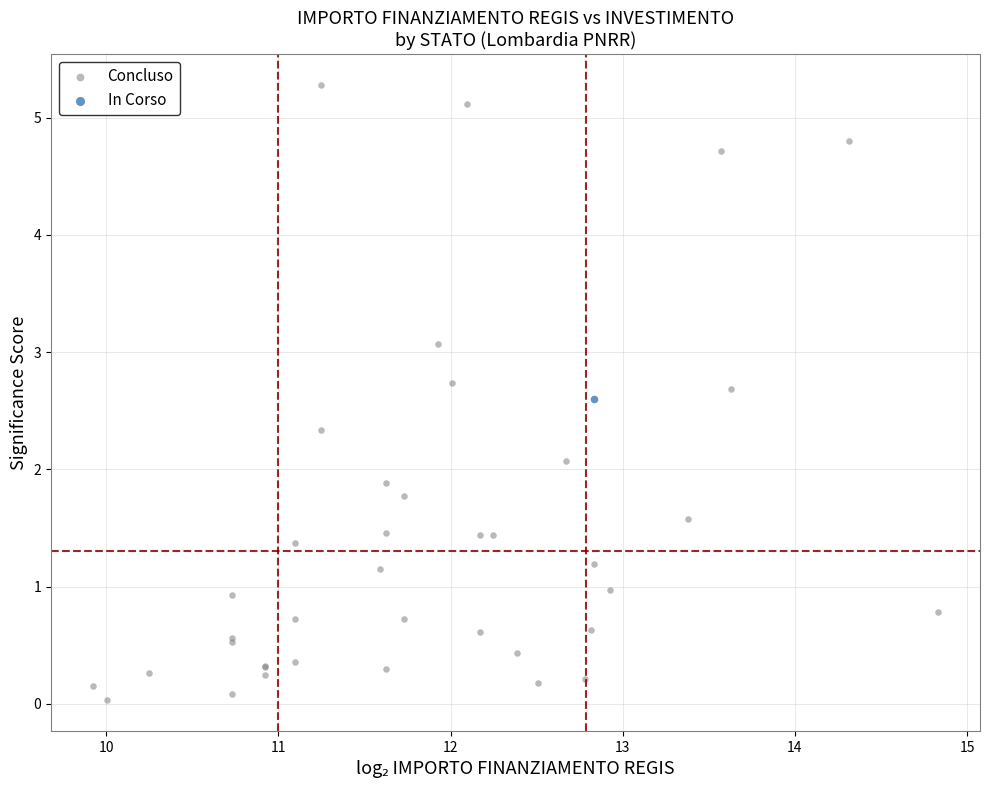

What are all the series names shown in the legend?

Concluso, In Corso